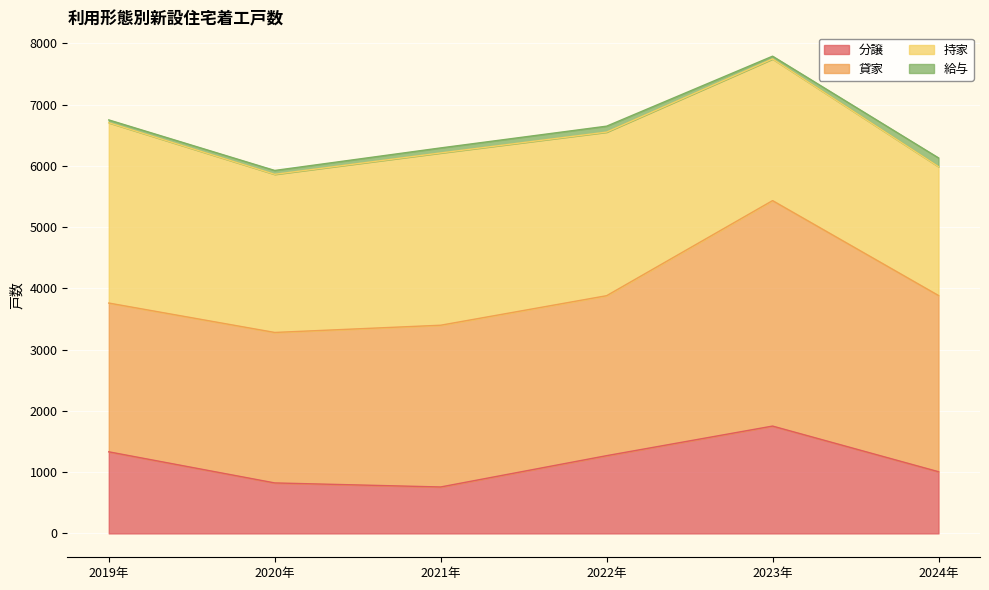

How many data points in 分譲 are above 1269?

2